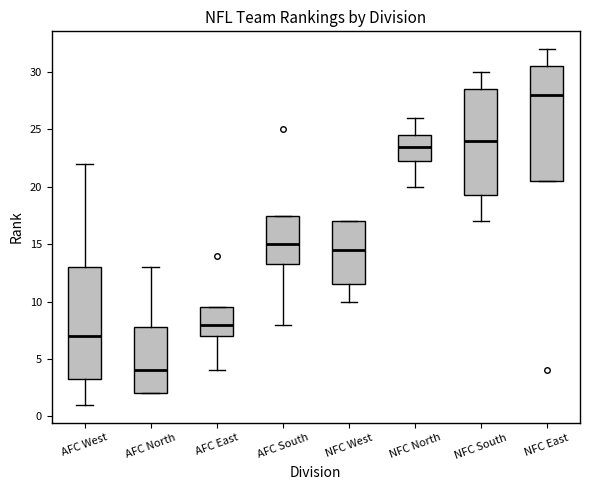

Which box has the highest median line?

NFC East